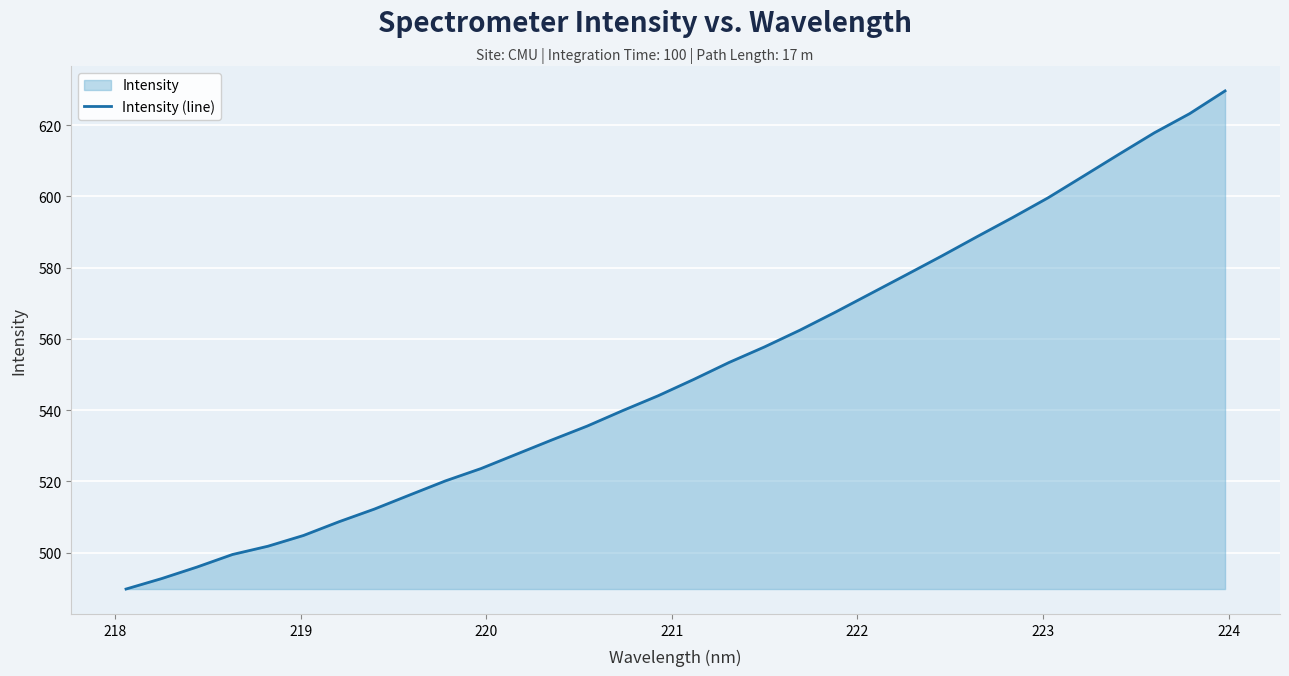

What is the difference between the maximum and minimum values?

139.8